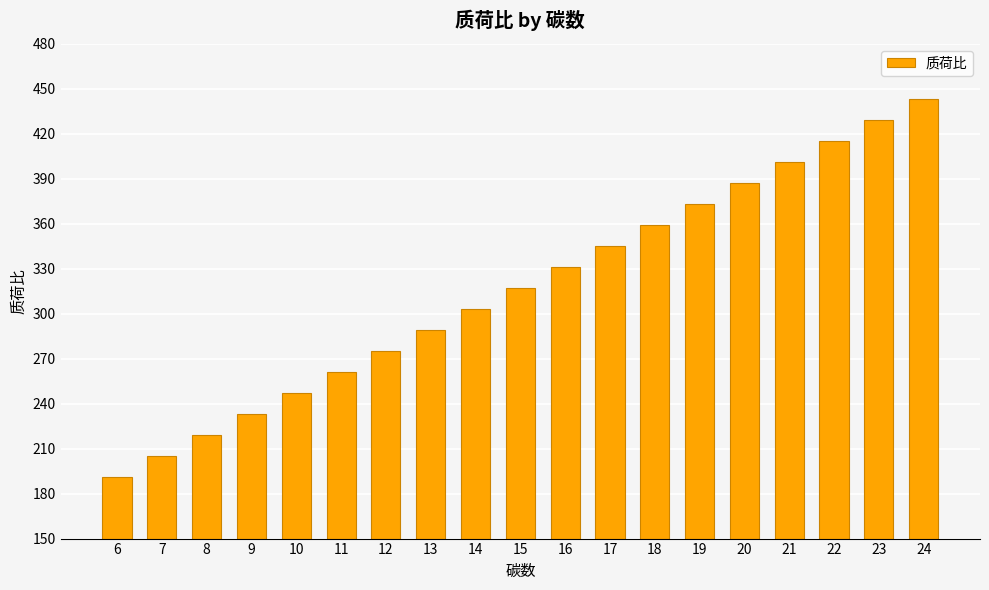

How many data points are less than 317?

9